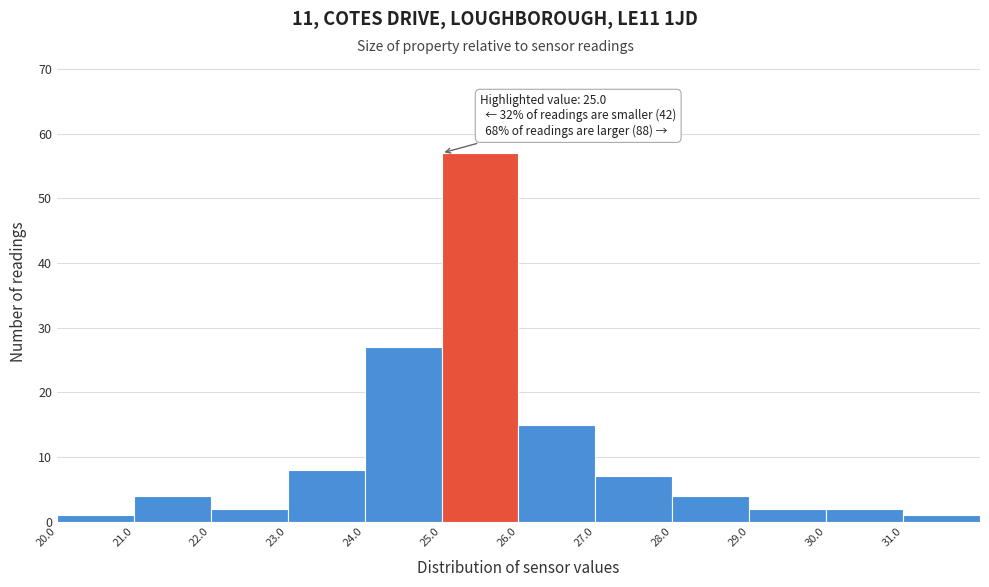

Which range on the x-axis has the tallest bar?

25 to 26